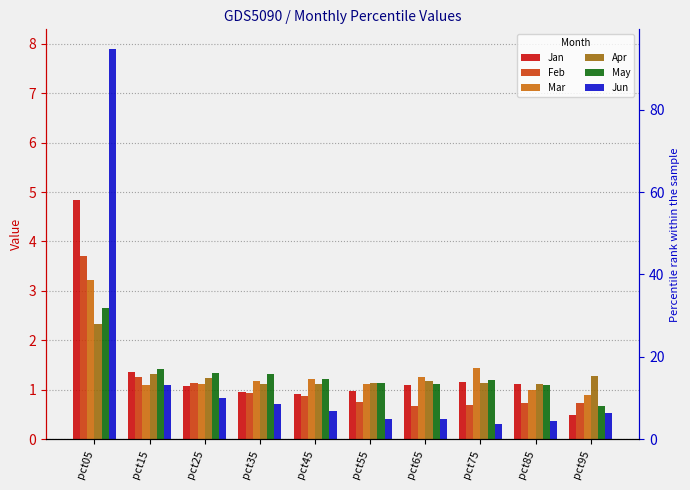

The Jun series shows 0.4 at pct65. True or false?

True